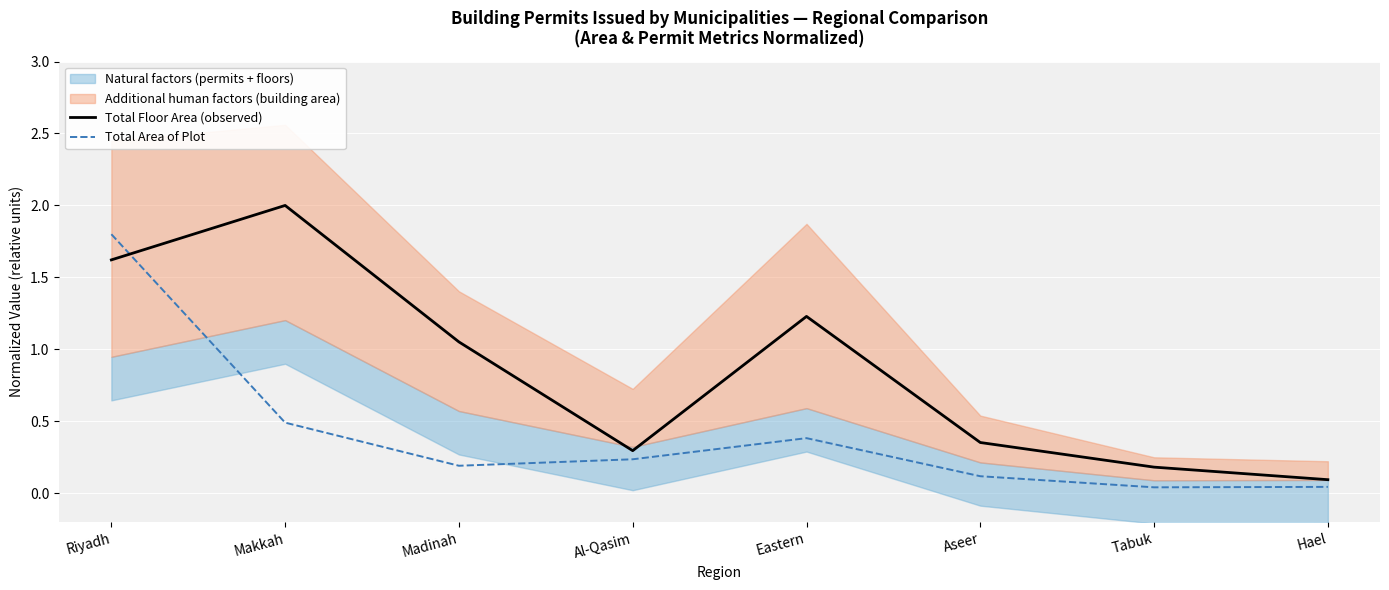

At which category is the sum across all series the highest?

Riyadh